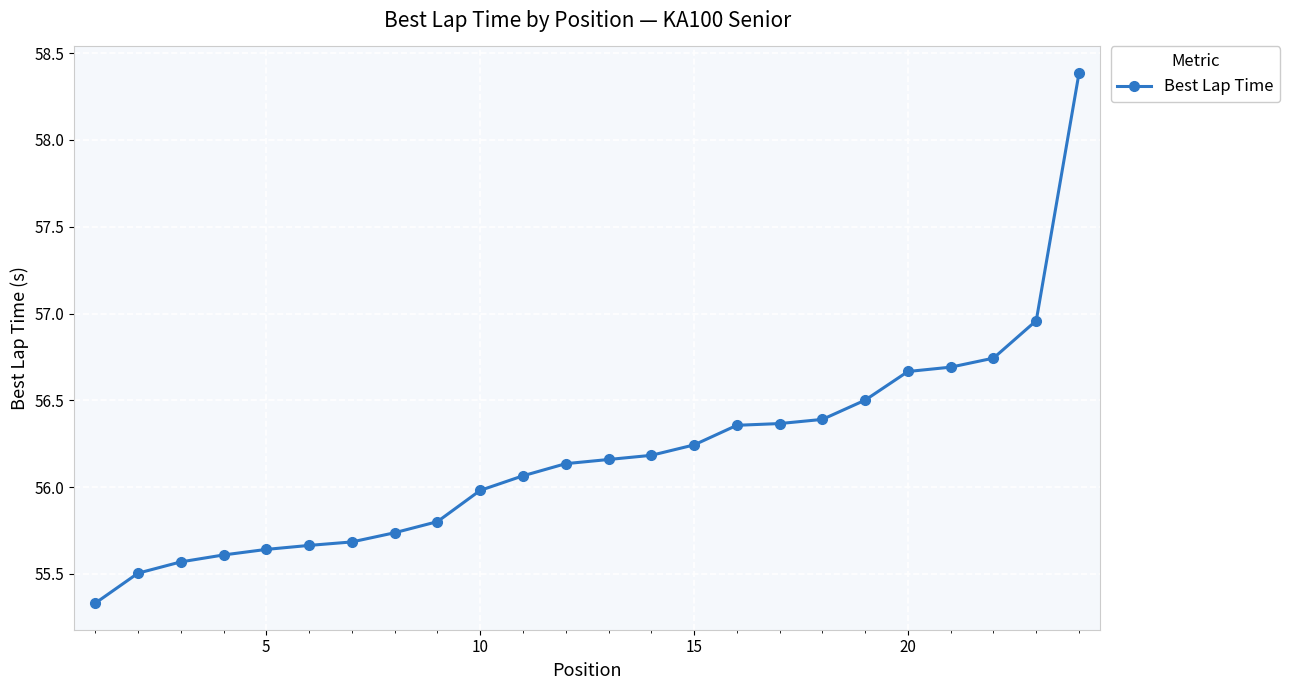

What is the difference between the second highest and second lowest values?

1.5